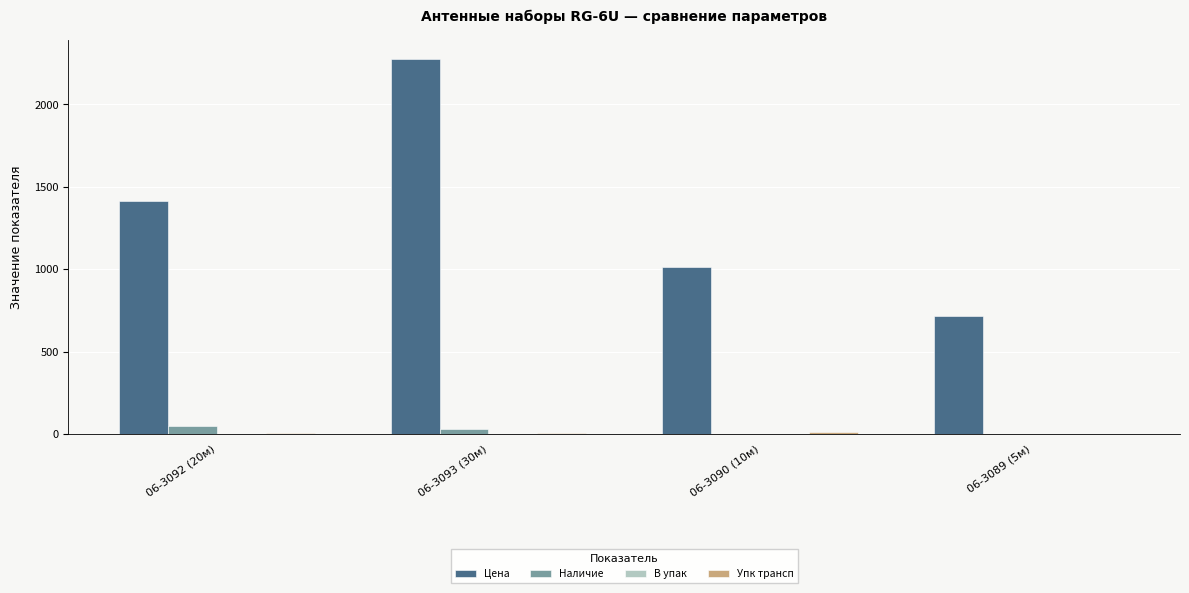

At which category is the sum across all series the highest?

06-3093 (30м)